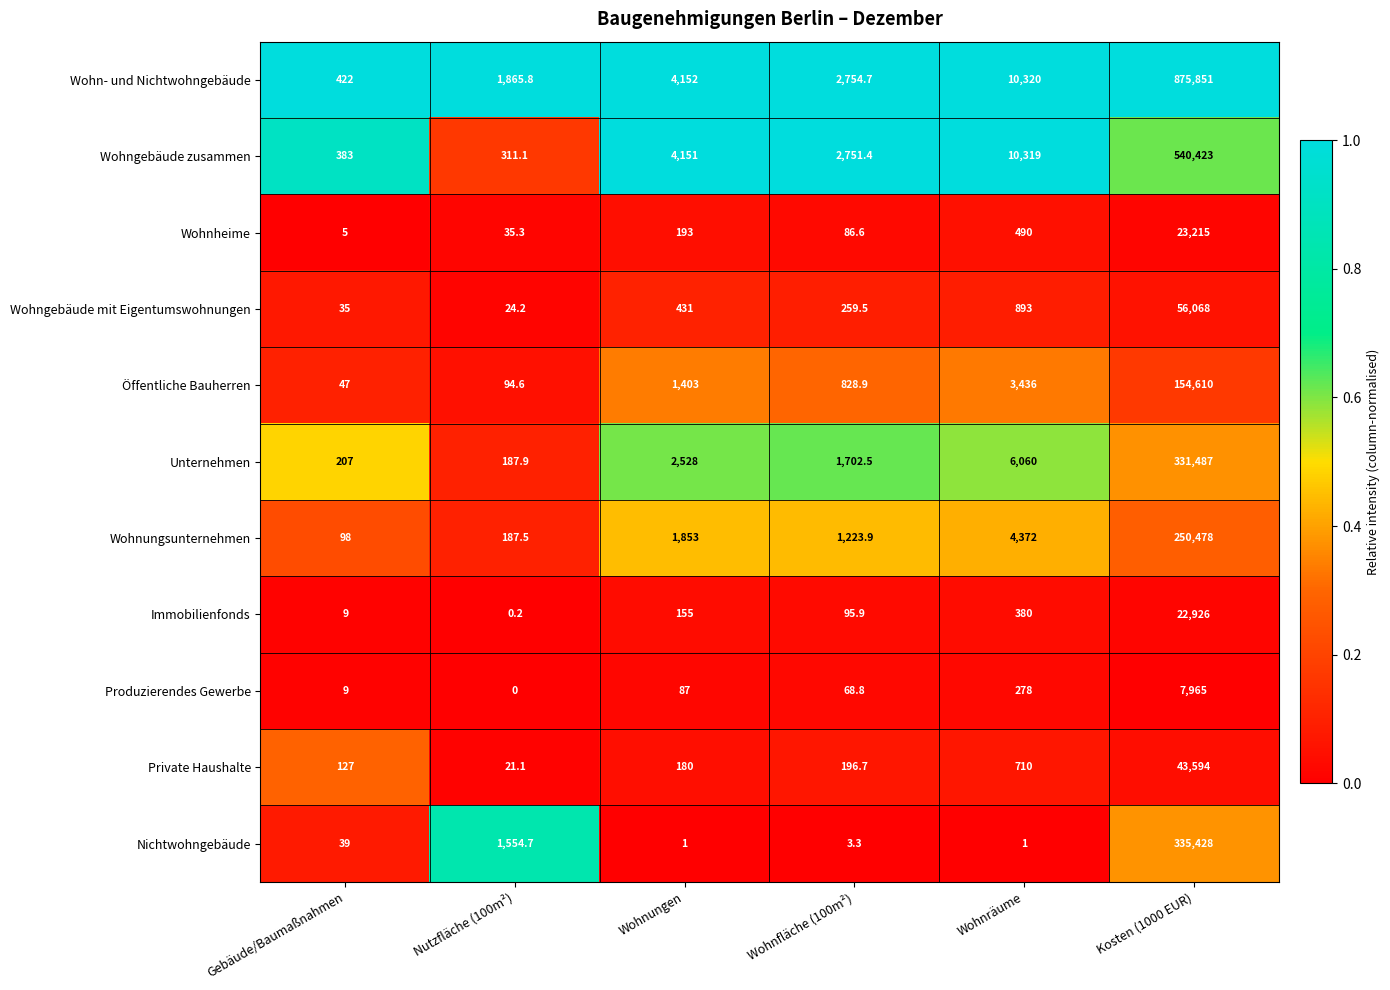

Which label corresponds to the smallest value in the chart?

Nutzfläche (100m²)